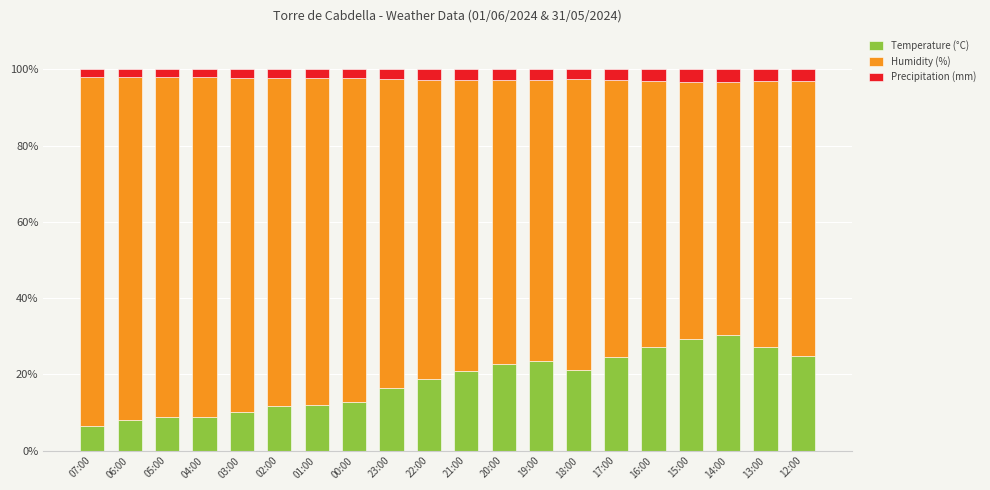

Does the chart contain any negative values?

No